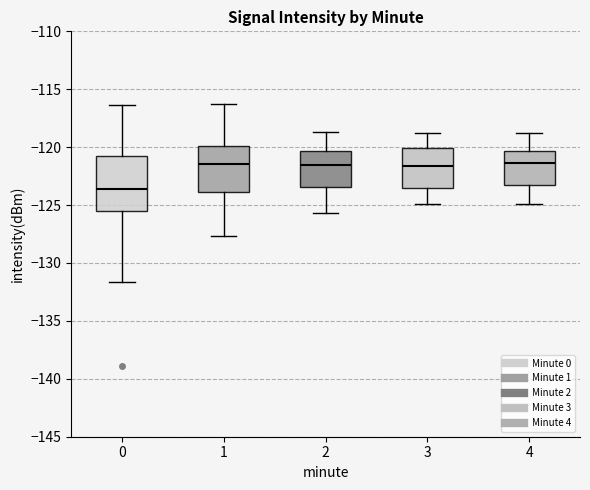

Comparing the boxes themselves (not the whiskers), which one is the tallest?

0